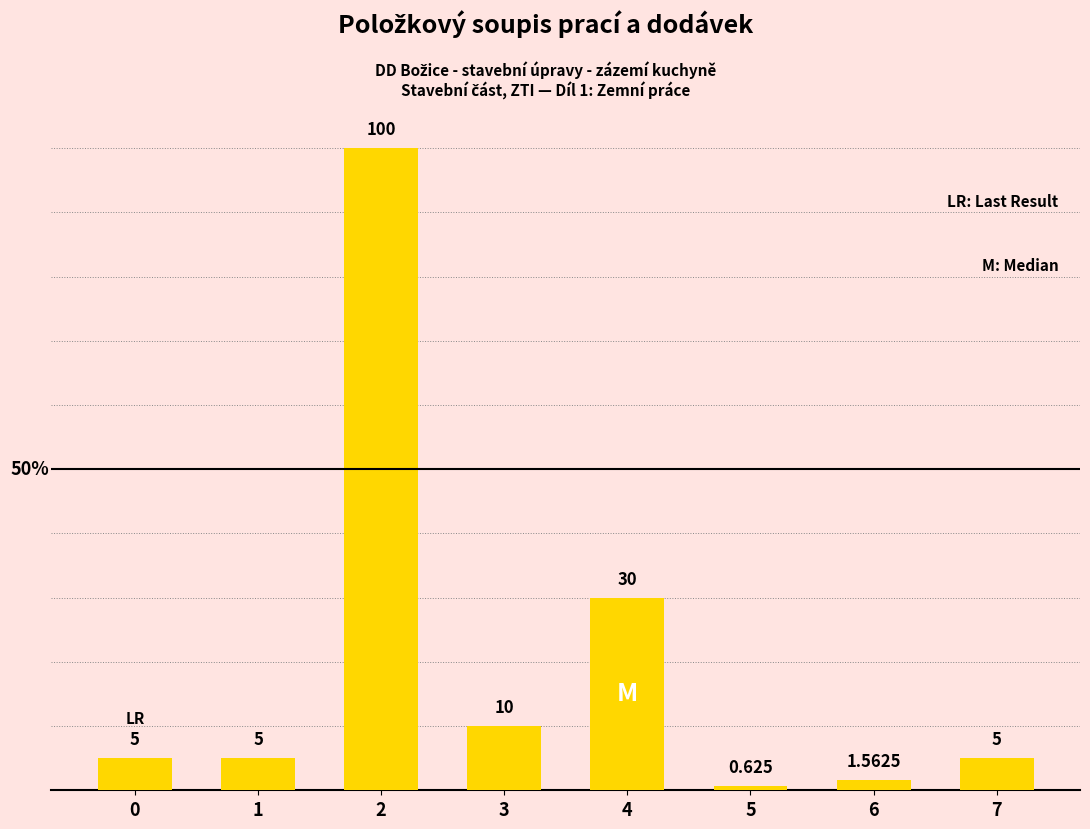

List the labels in order of value, smallest first.

5, 6, 0, 1, 7, 3, 4, 2